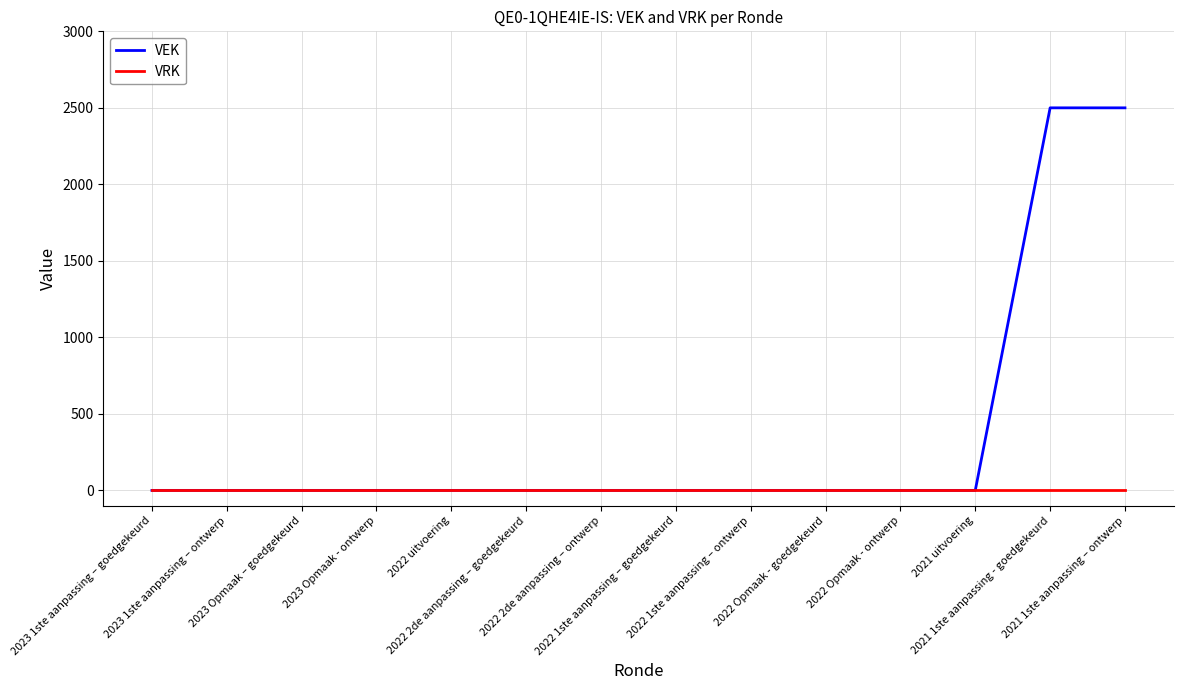

List the series in order of their peak value, highest first.

VEK, VRK